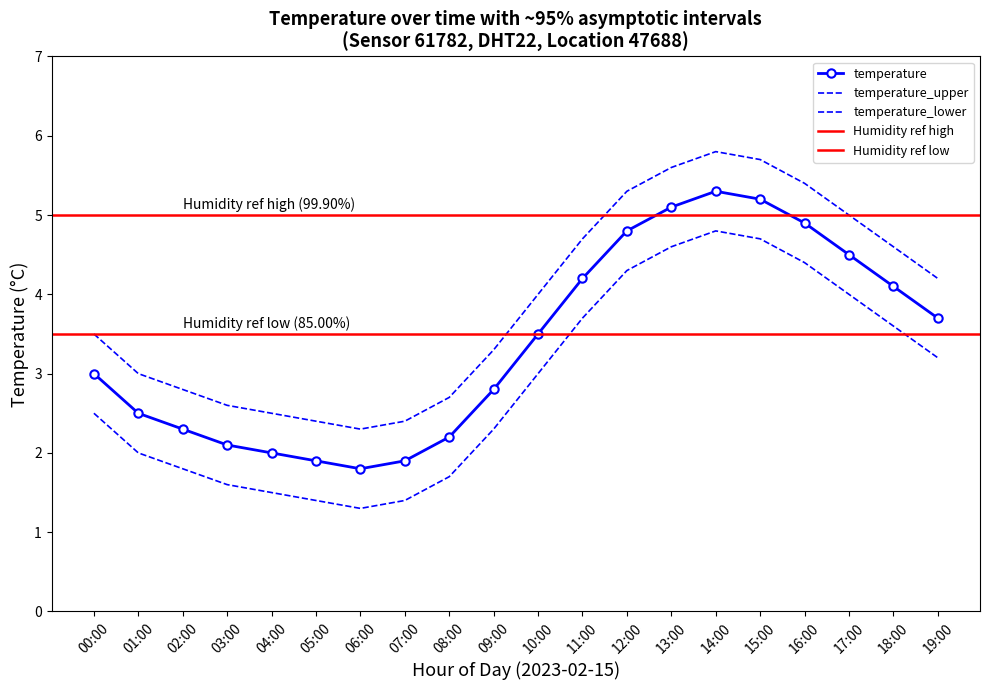

What is the sum of all temperature_lower values?

57.8